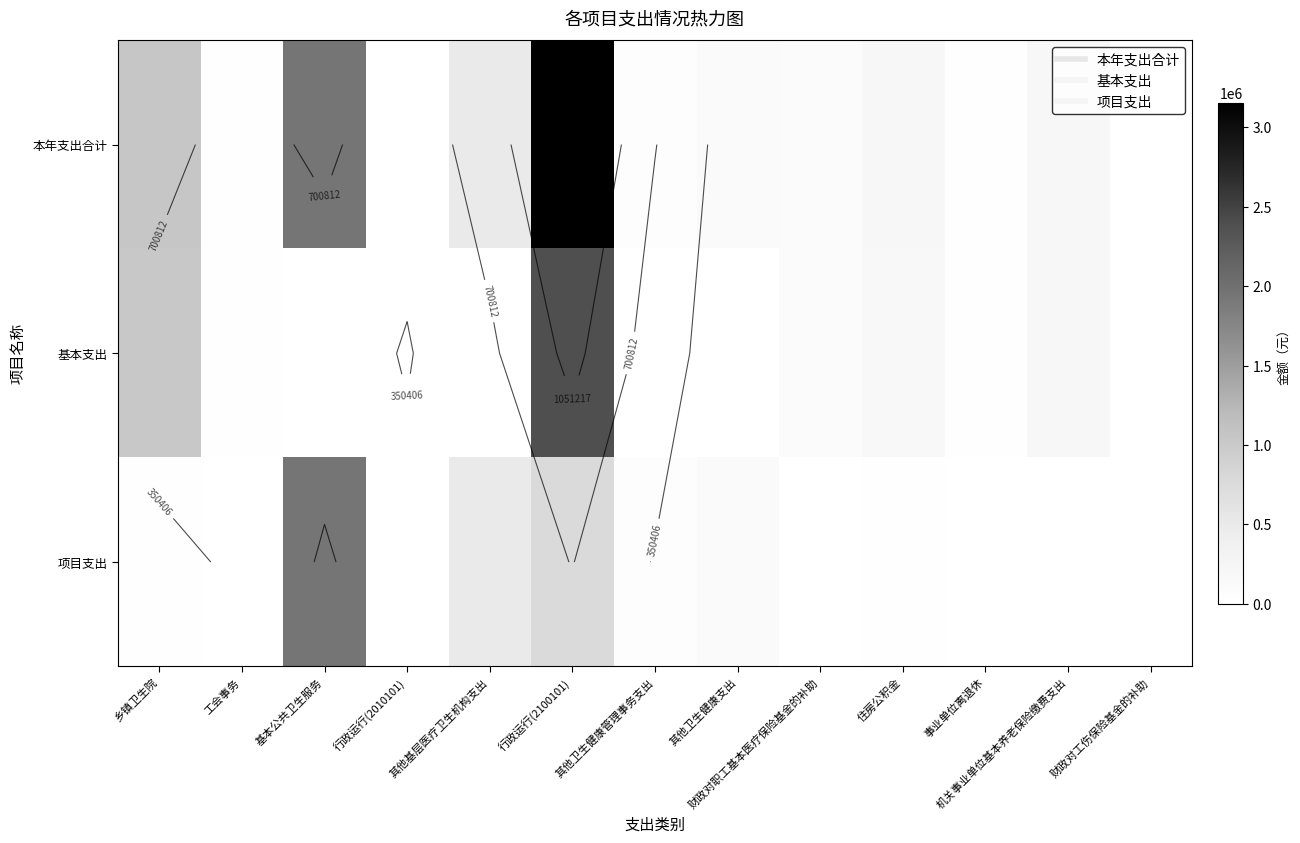

What is the sum of all 基本支出 values?

3927017.6